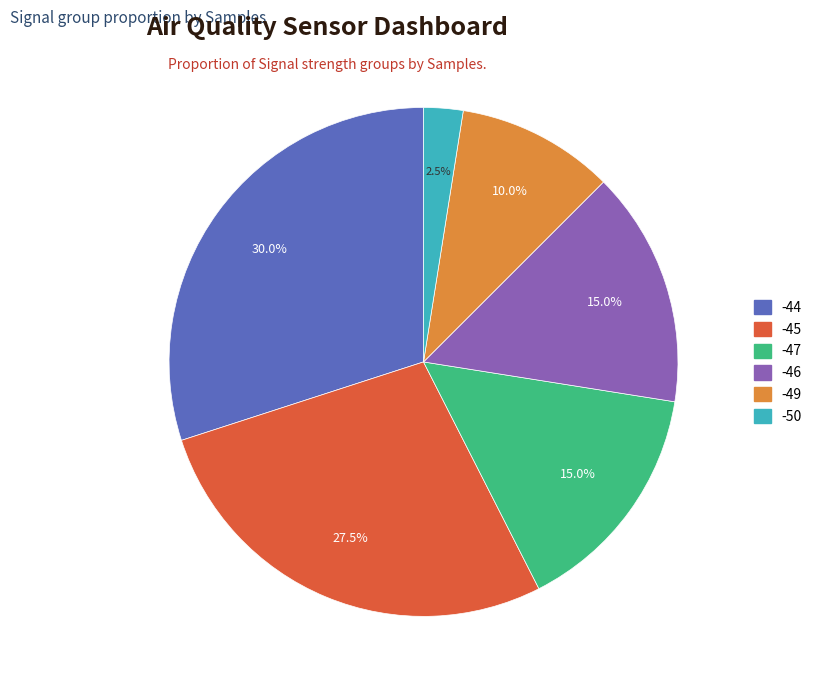

Does any single category account for the majority?

No